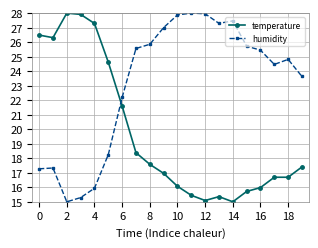

What is the highest value of the humidity series?

28.0